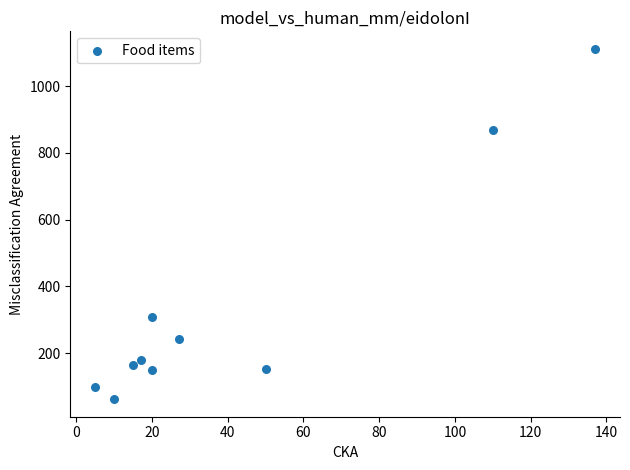

What is the average X value?

41.1